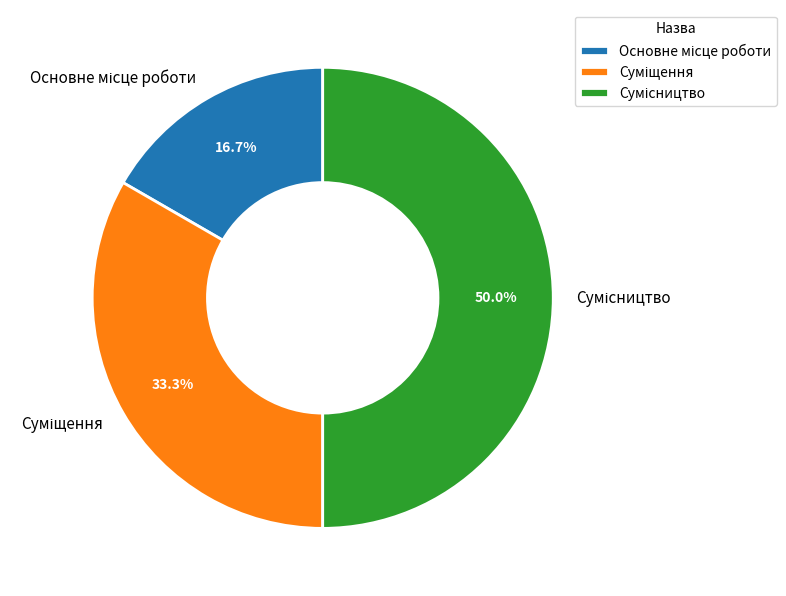

To the nearest percent, what is the difference between the largest and smallest slice percentages?

33%